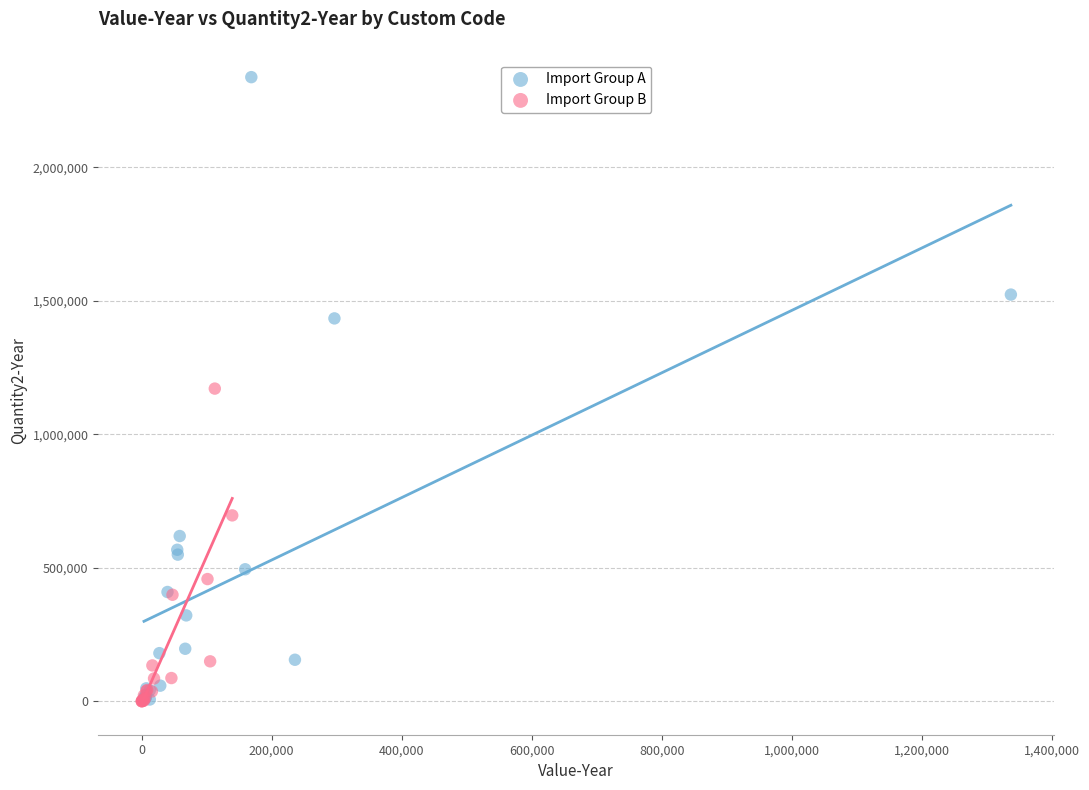

Which series reaches the maximum Y coordinate?

Import Group A